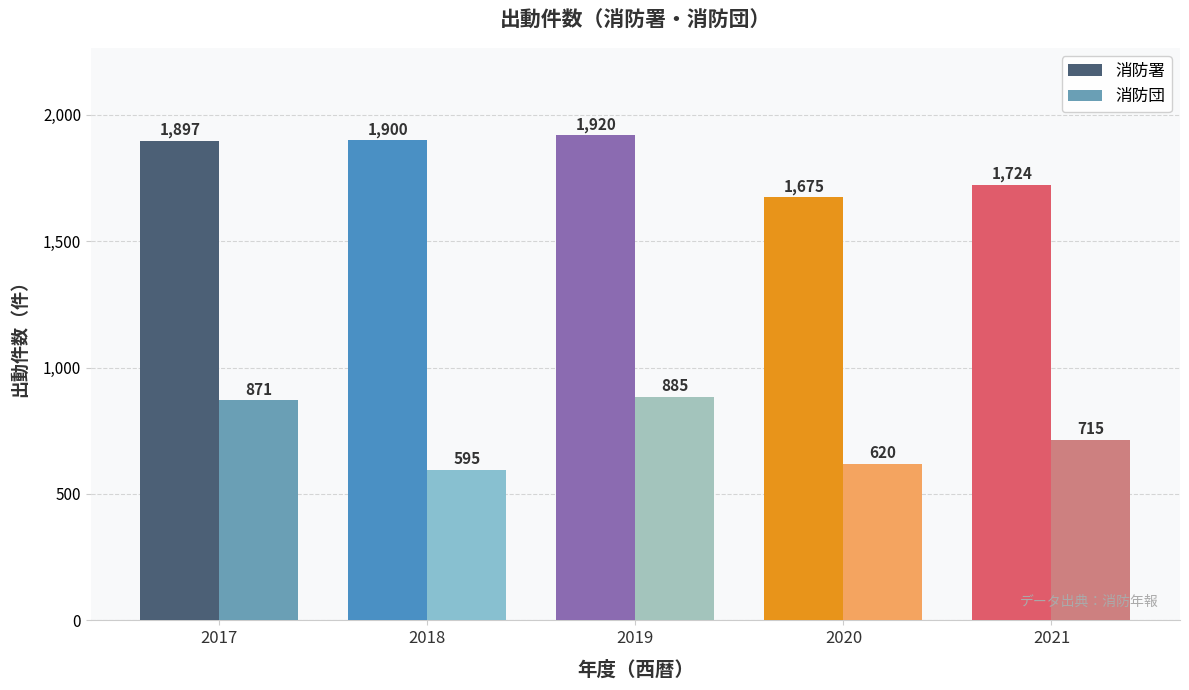

What is the minimum value for 消防署?

1675